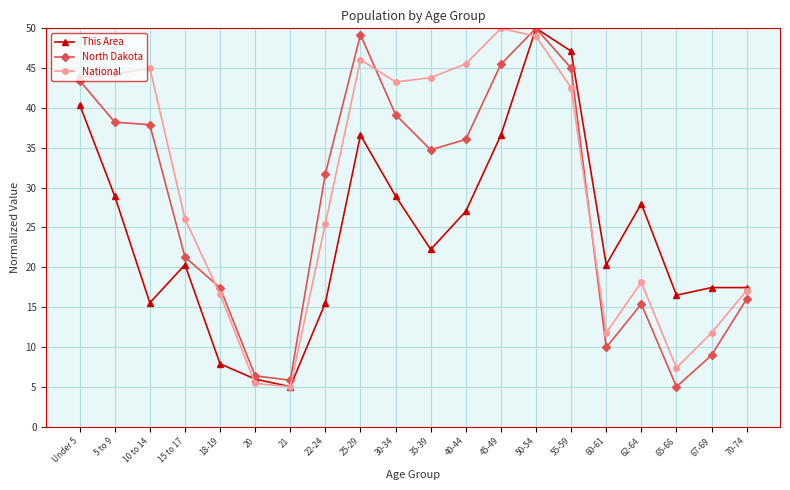

The North Dakota series shows 34.7 at 35-39. True or false?

True